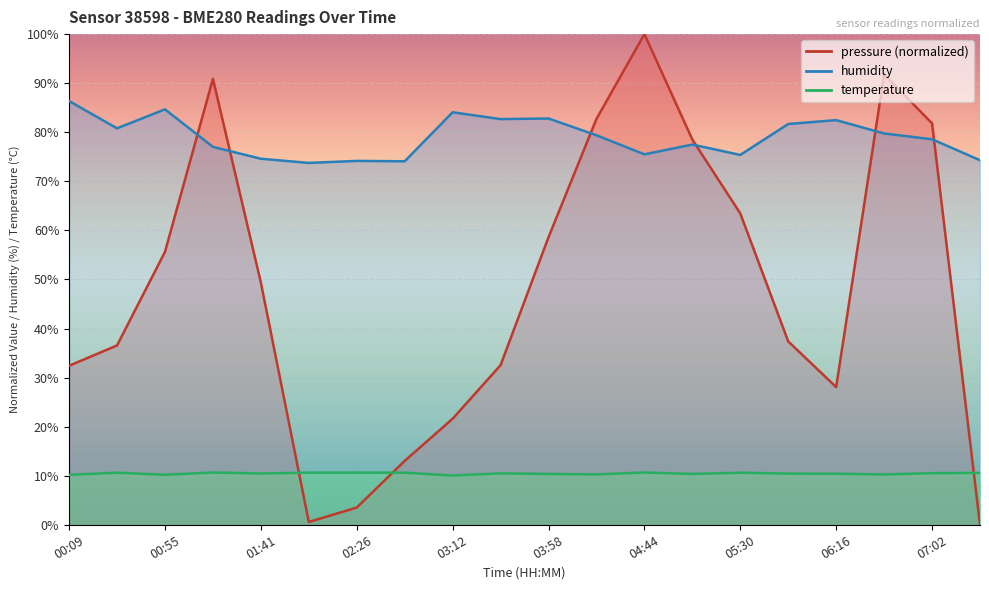

List the series in order of their overall mean, highest first.

humidity, pressure, temperature